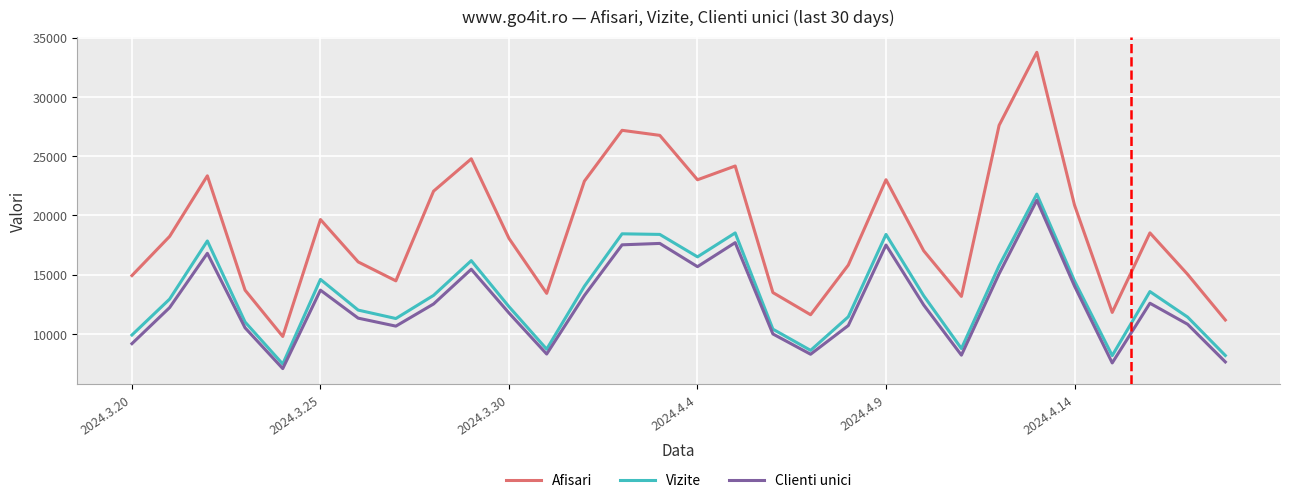

Which series has the largest total across all categories?

Afisari